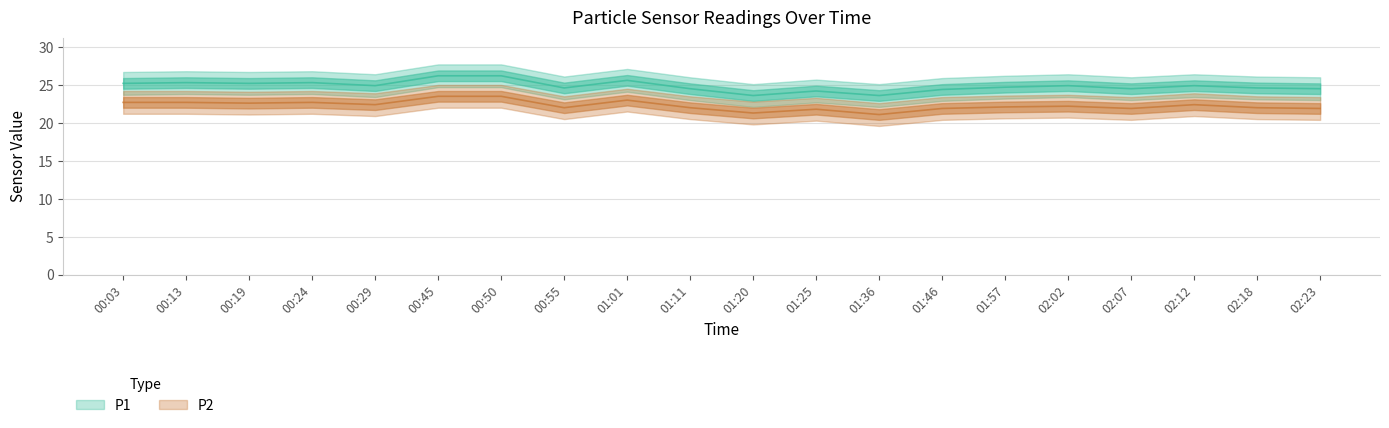

Count the number of data series in this chart.

2